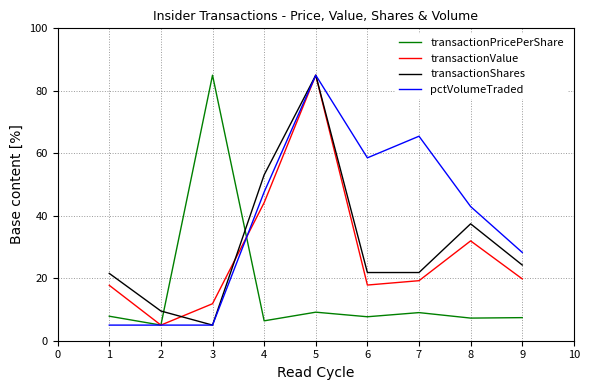

What is the spread (max minus min) of values at 8?

35.7